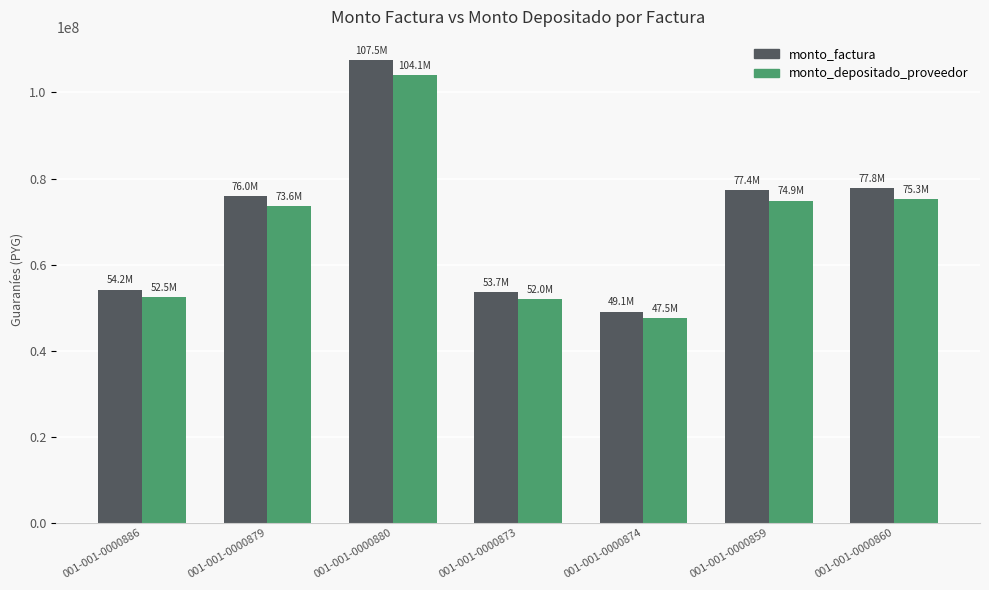

What is the difference between the second highest and second lowest values in the monto_factura series?

24083159